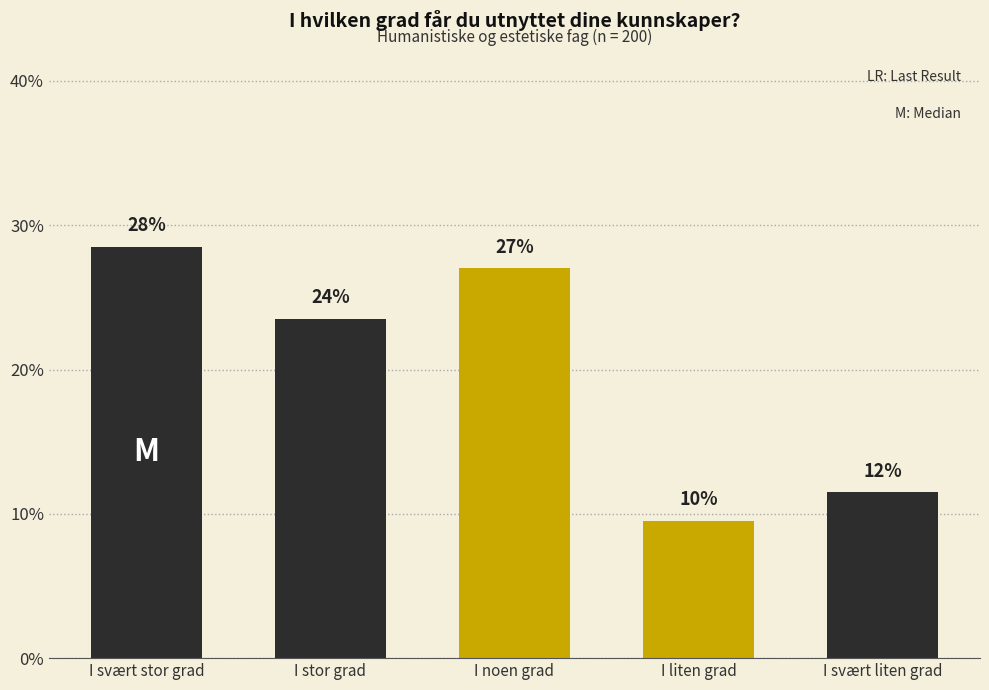

Are the bars horizontal?

No